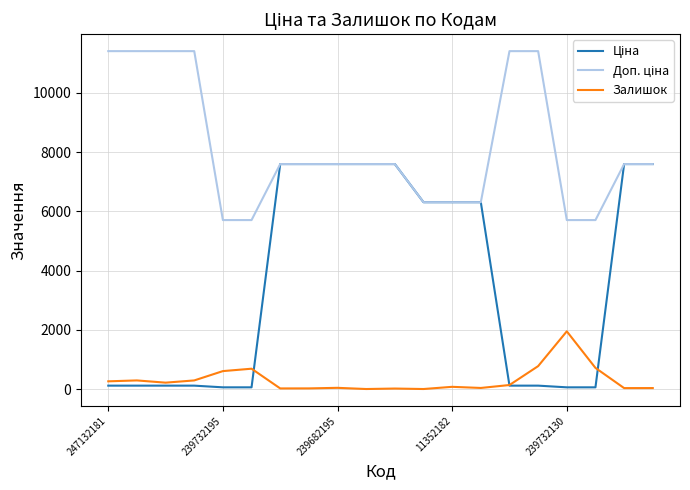

What is the maximum value for Залишок?

1948.0